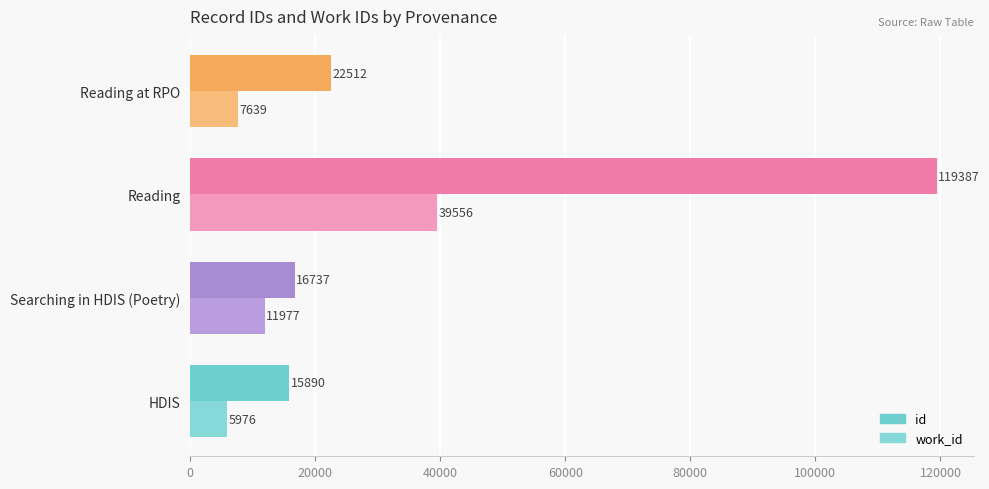

List the series in order of their overall mean, highest first.

id, work_id